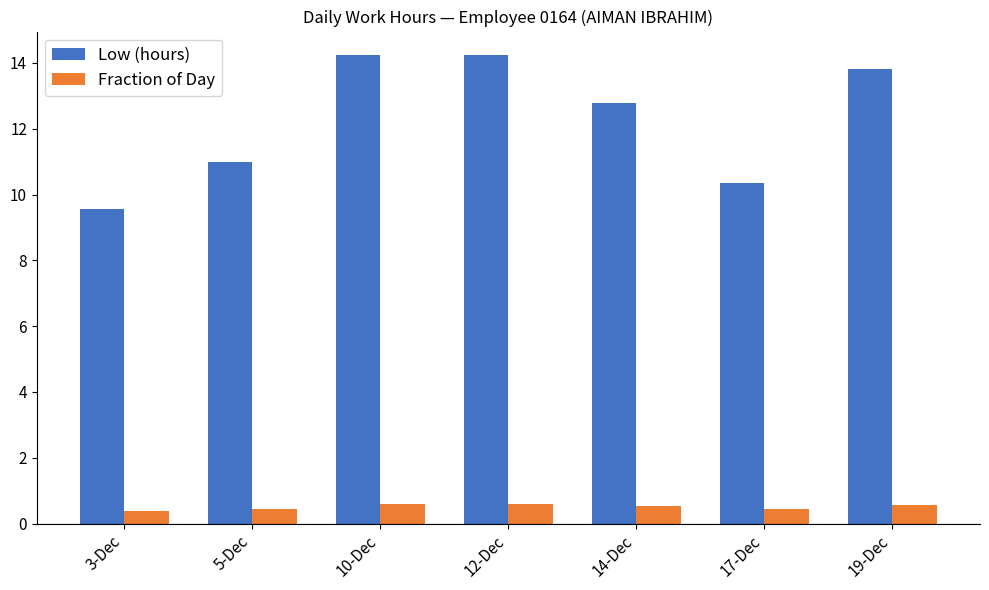

Where does the Low (hours) series first go above 12?

10-Dec